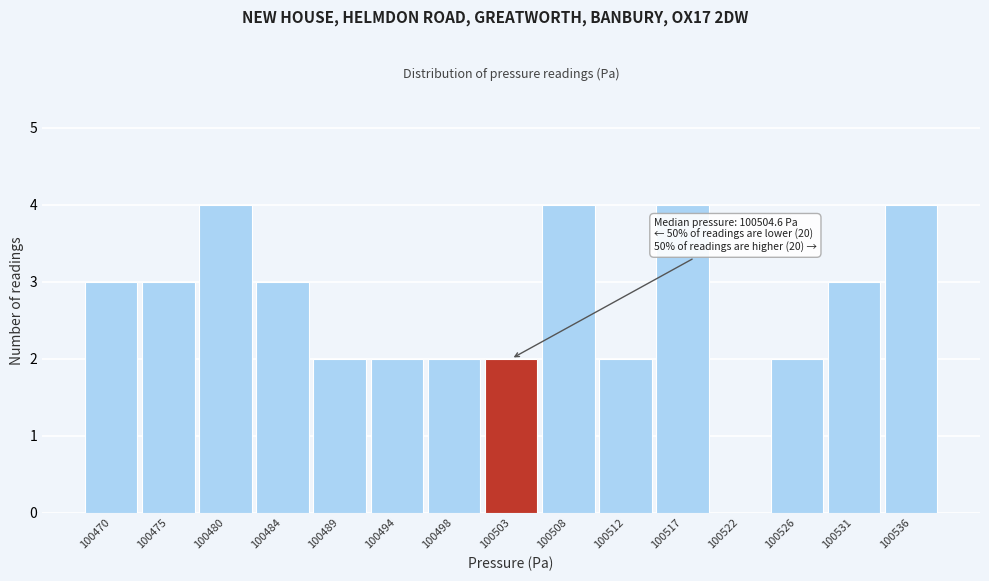

Reading left to right, transcribe all the data shown in this chart.

100470=3	100475=3	100480=4	100484=3	100489=2	100494=2	100498=2	100503=2	100508=4	100512=2	100517=4	100522=0	100526=2	100531=3	100536=4